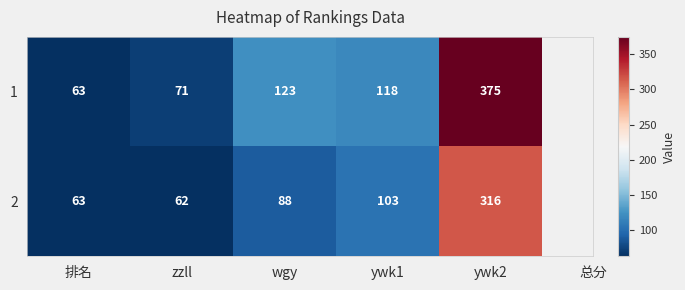

At how many categories does at least one series exceed 116?

3